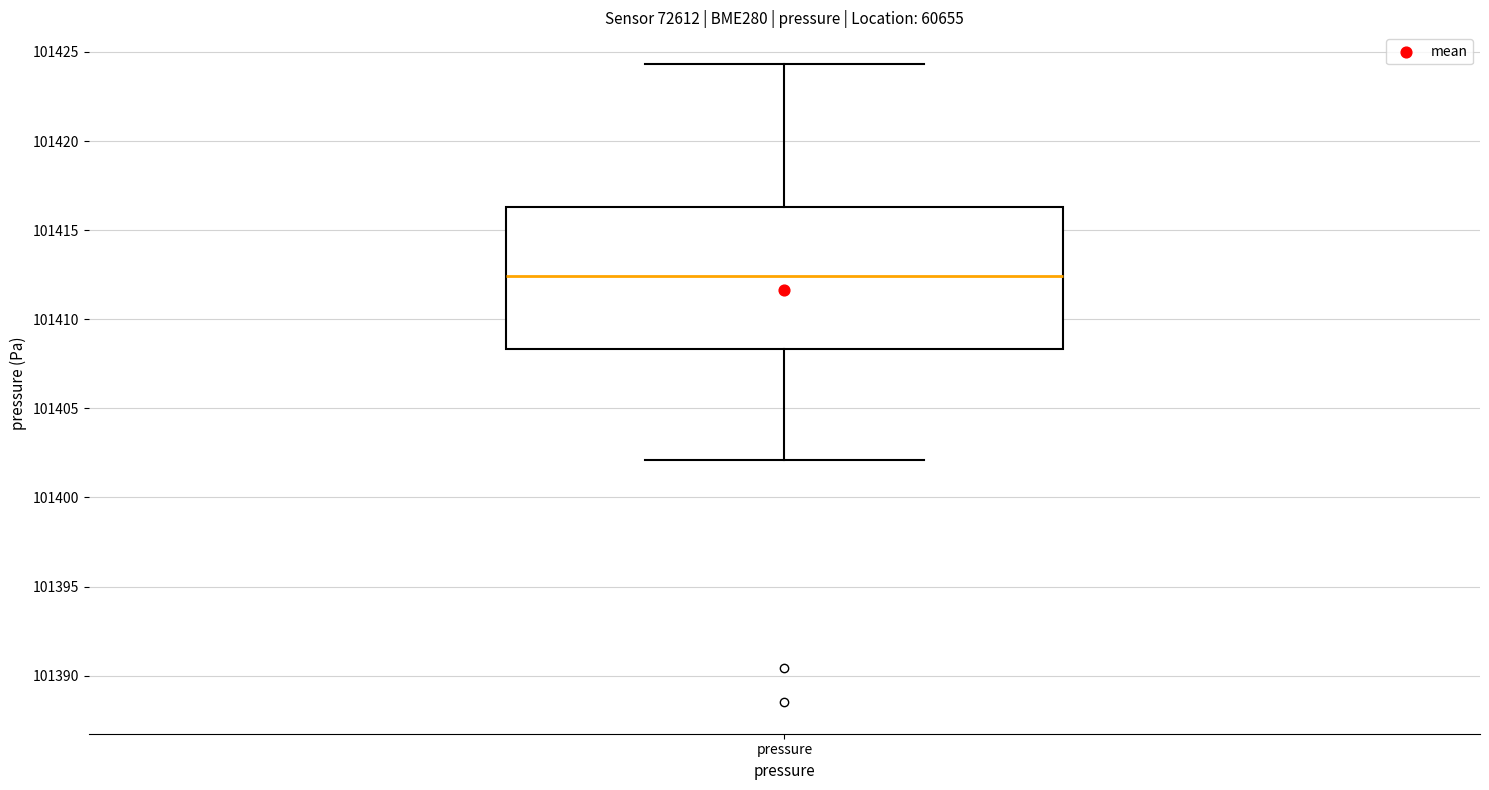

Where does the median line of the box for pressure sit on the y-axis? The values are not printed on the chart, so give them approximately, as read against the axis.

101412.5